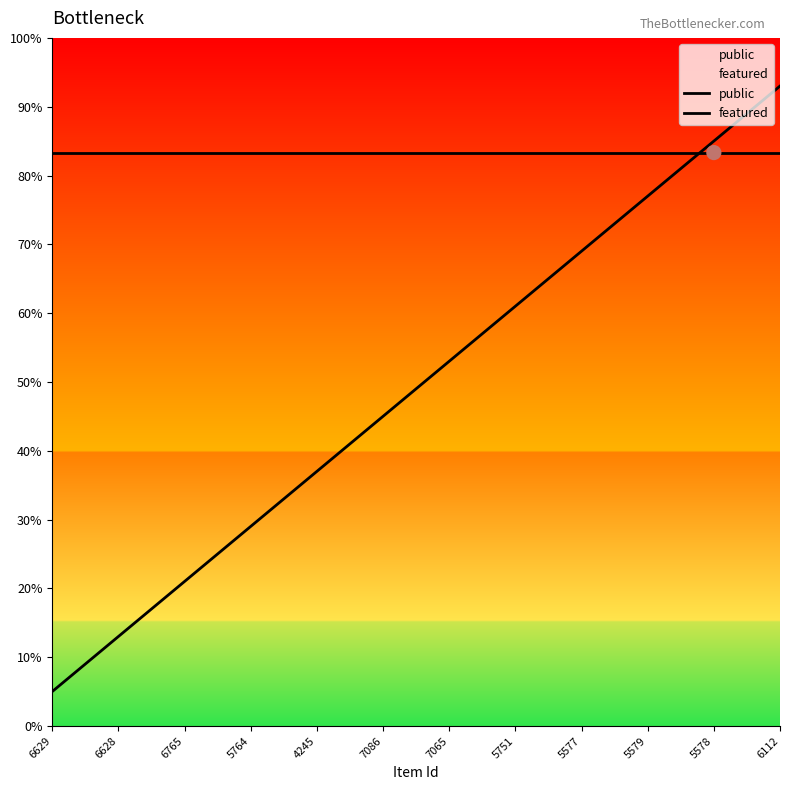

At how many categories does at least one series exceed 0?

12